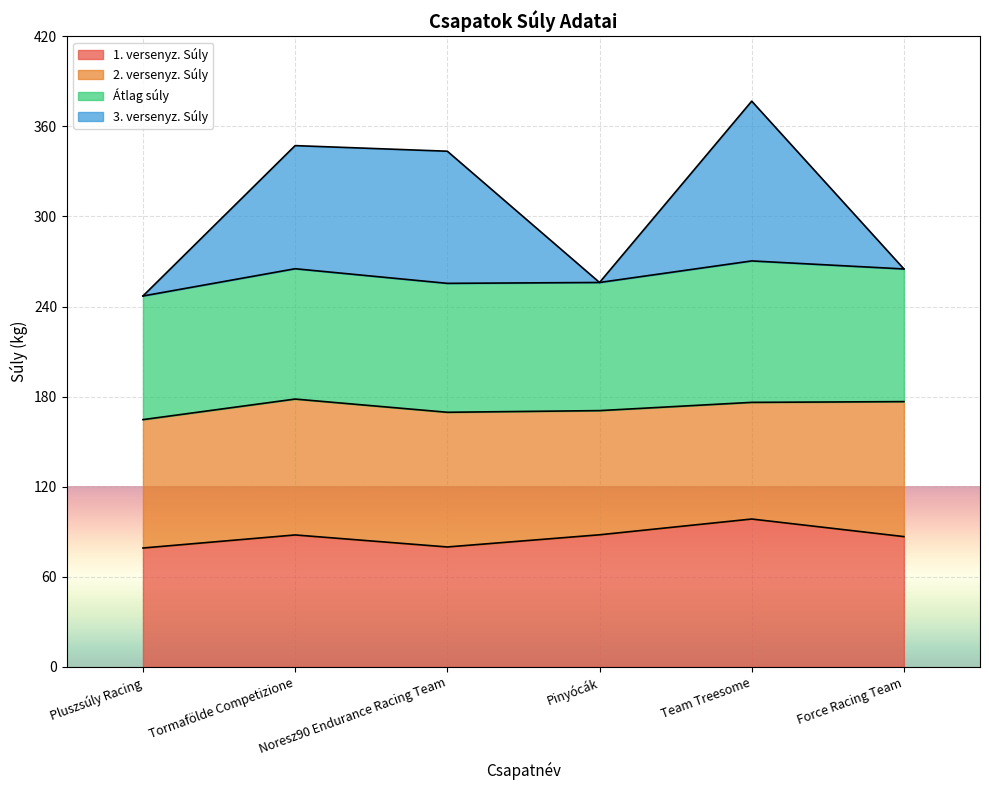

True or false: 1. versenyz. Súly has more than 2 points higher than both neighbors.

False